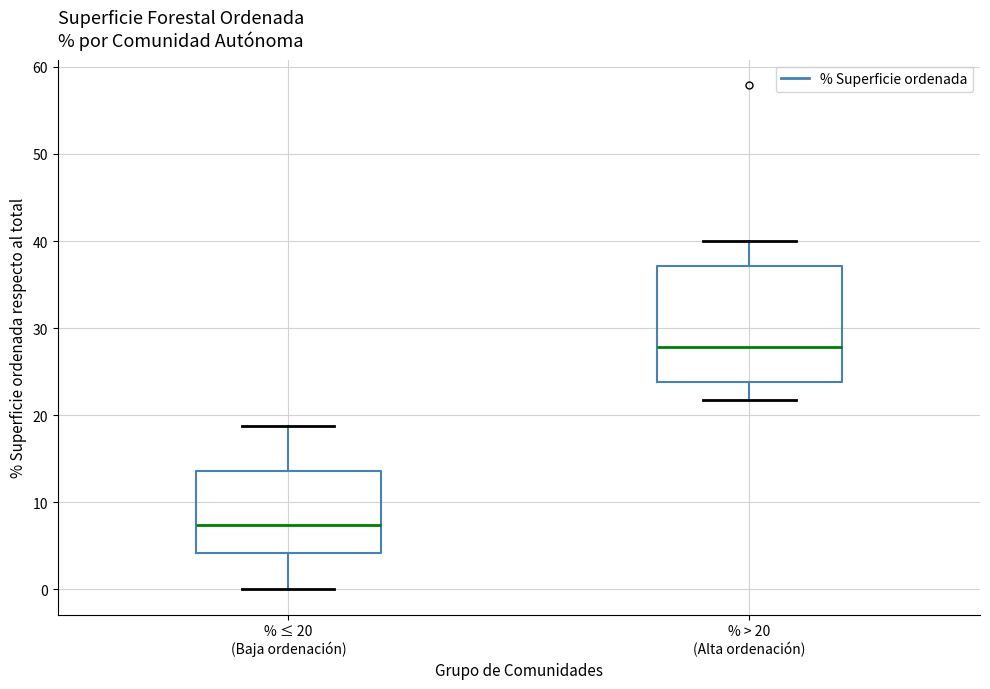

Comparing the boxes themselves (not the whiskers), which one is the tallest?

% > 20 (Alta ordenación)